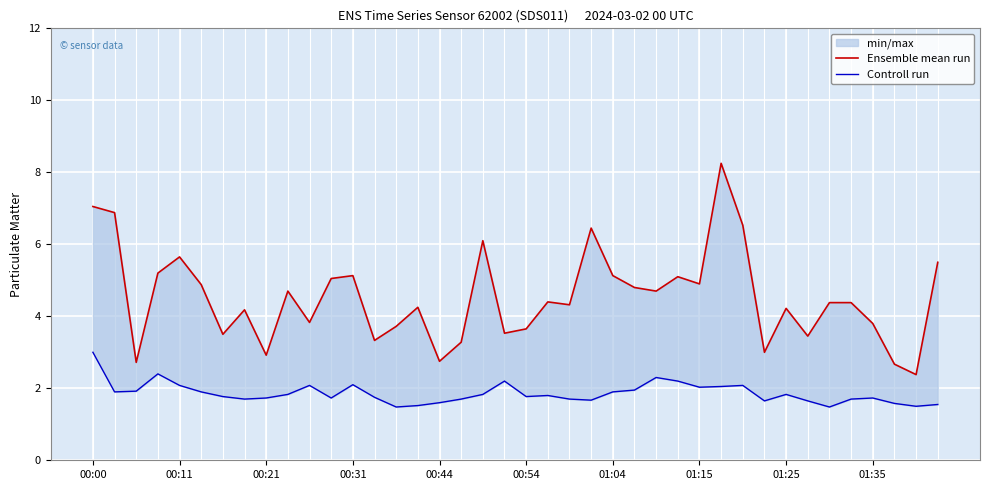

Which category has the highest value across all series?

29